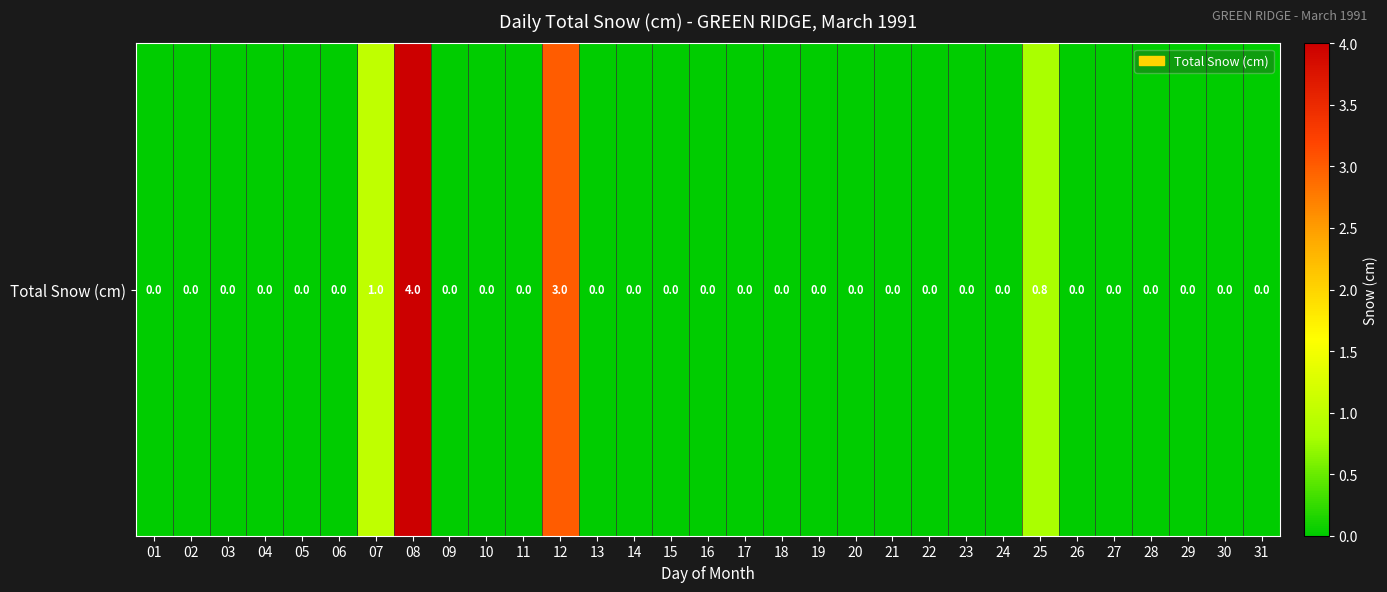

Reading left to right, what are all the values shown in this chart?

0.0	0.0	0.0	0.0	0.0	0.0	1.0	4.0	0.0	0.0	0.0	3.0	0.0	0.0	0.0	0.0	0.0	0.0	0.0	0.0	0.0	0.0	0.0	0.0	0.8	0.0	0.0	0.0	0.0	0.0	0.0